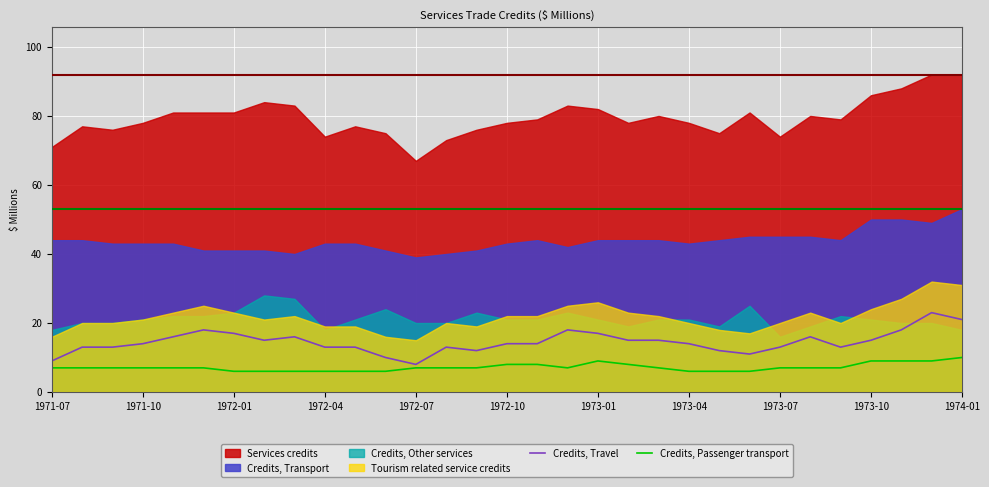

The value of Credits, Passenger transport at 1972-04 is 6. True or false?

True